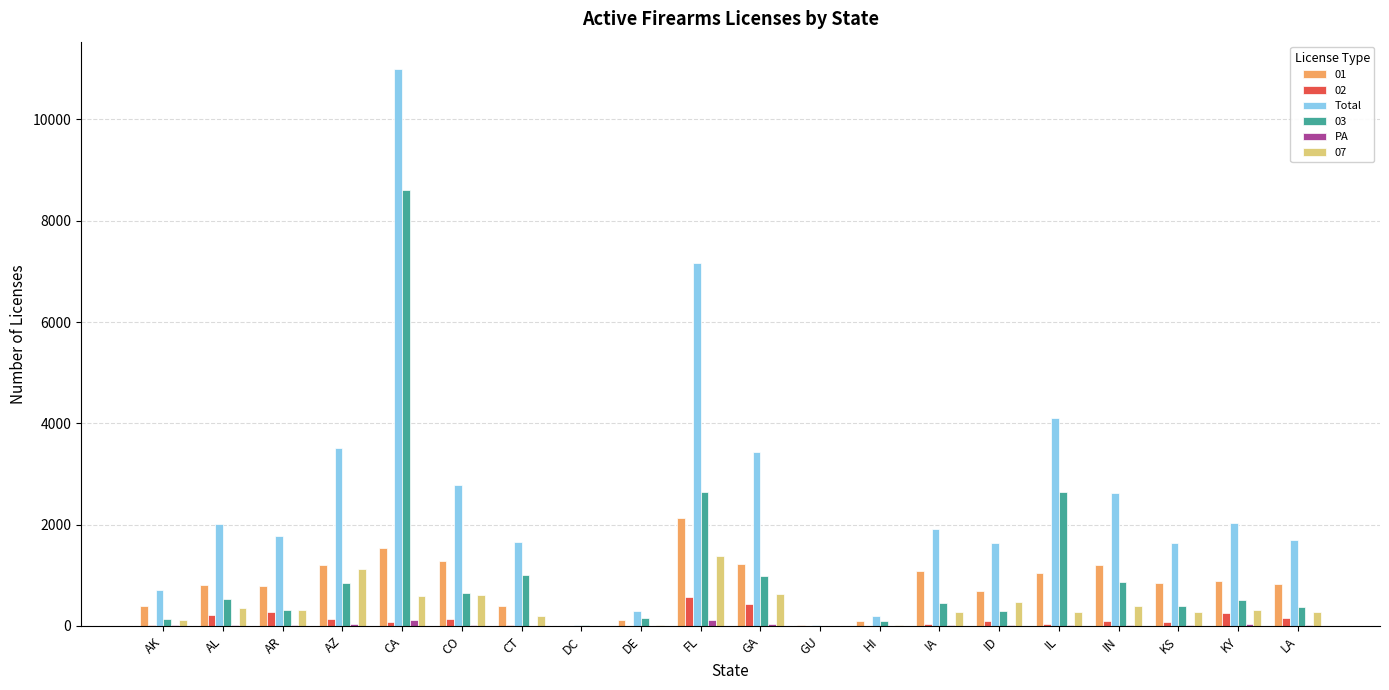

At which label does Total reach its peak?

CA